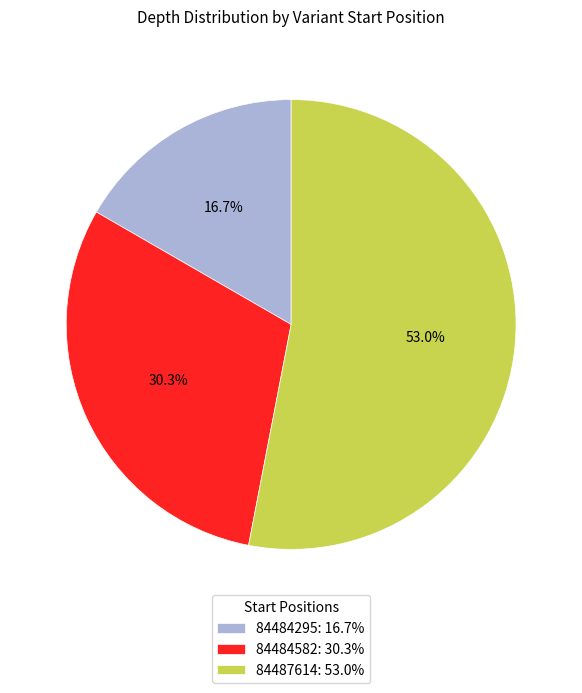

How many segments does this pie chart have?

3